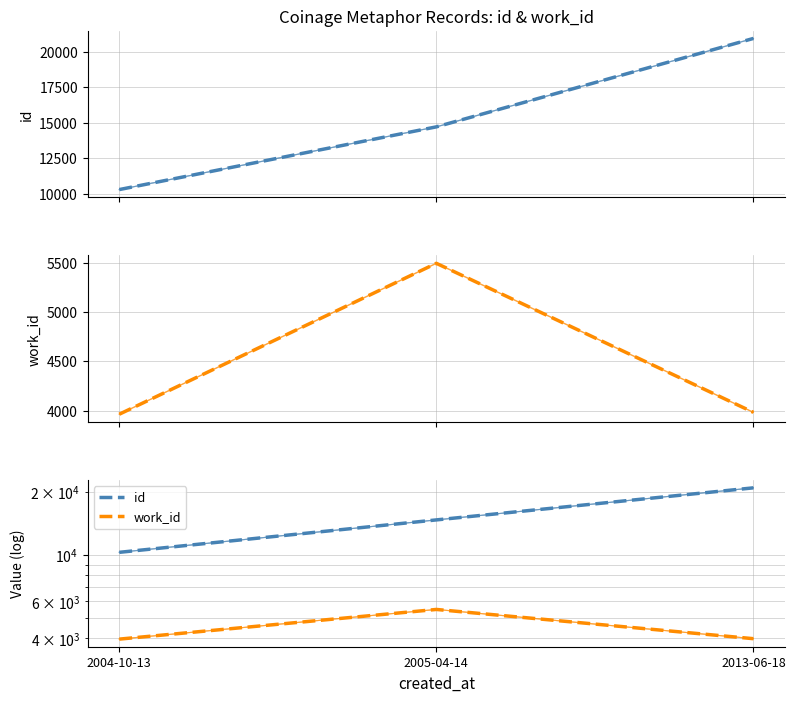

The work_id series shows 3964 at 2004-10-13. True or false?

True